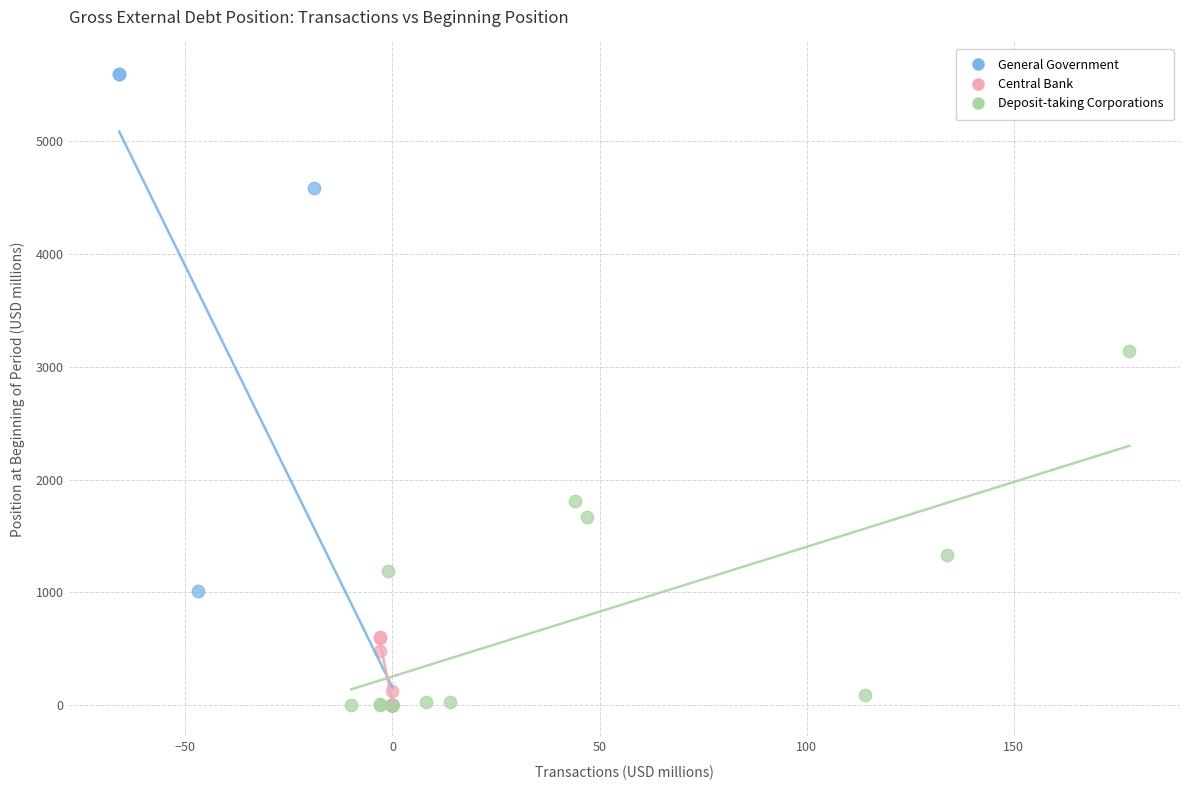

Which series has the largest Y range (max minus min)?

General Government